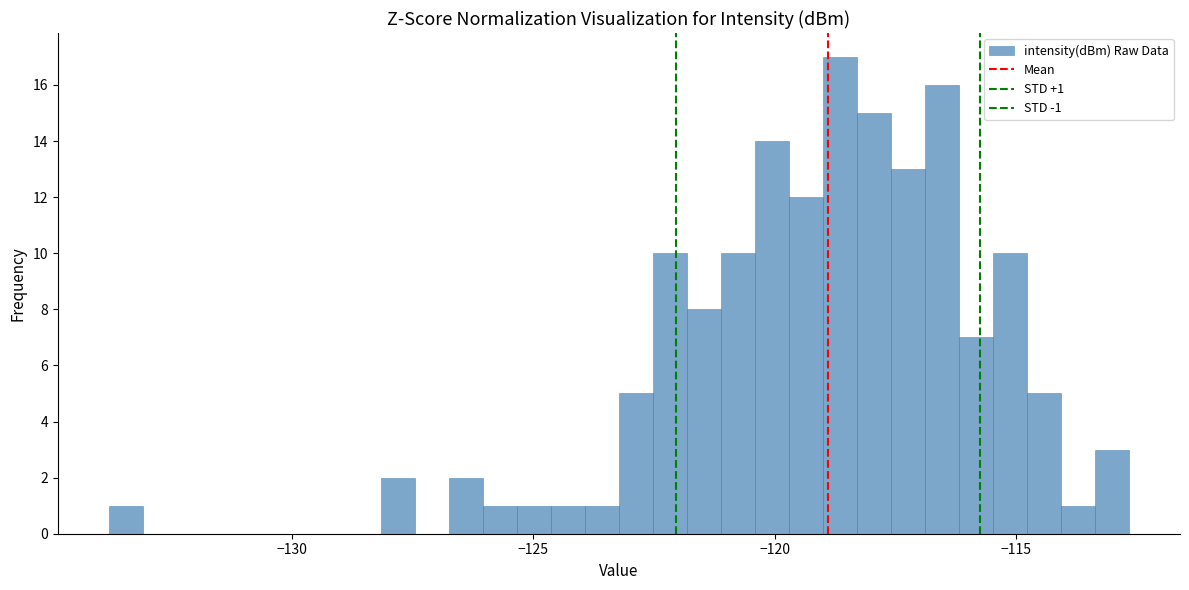

Read against the x-axis, roughly where is the centre of the tallest bar?

-118.5